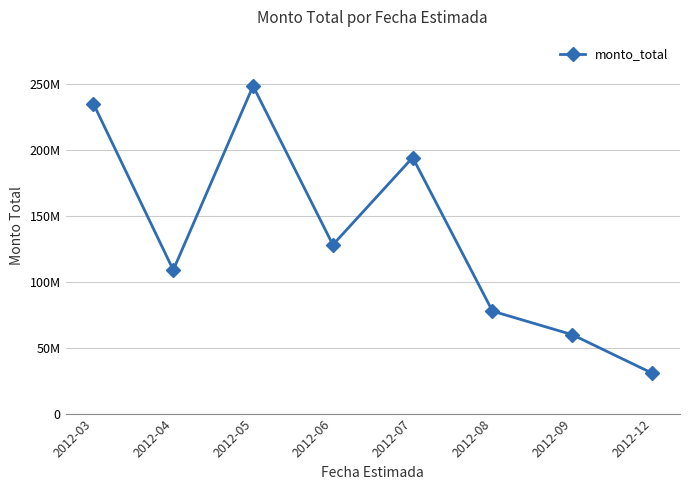

Between 2012-03 and 2012-09, which is larger?

2012-03